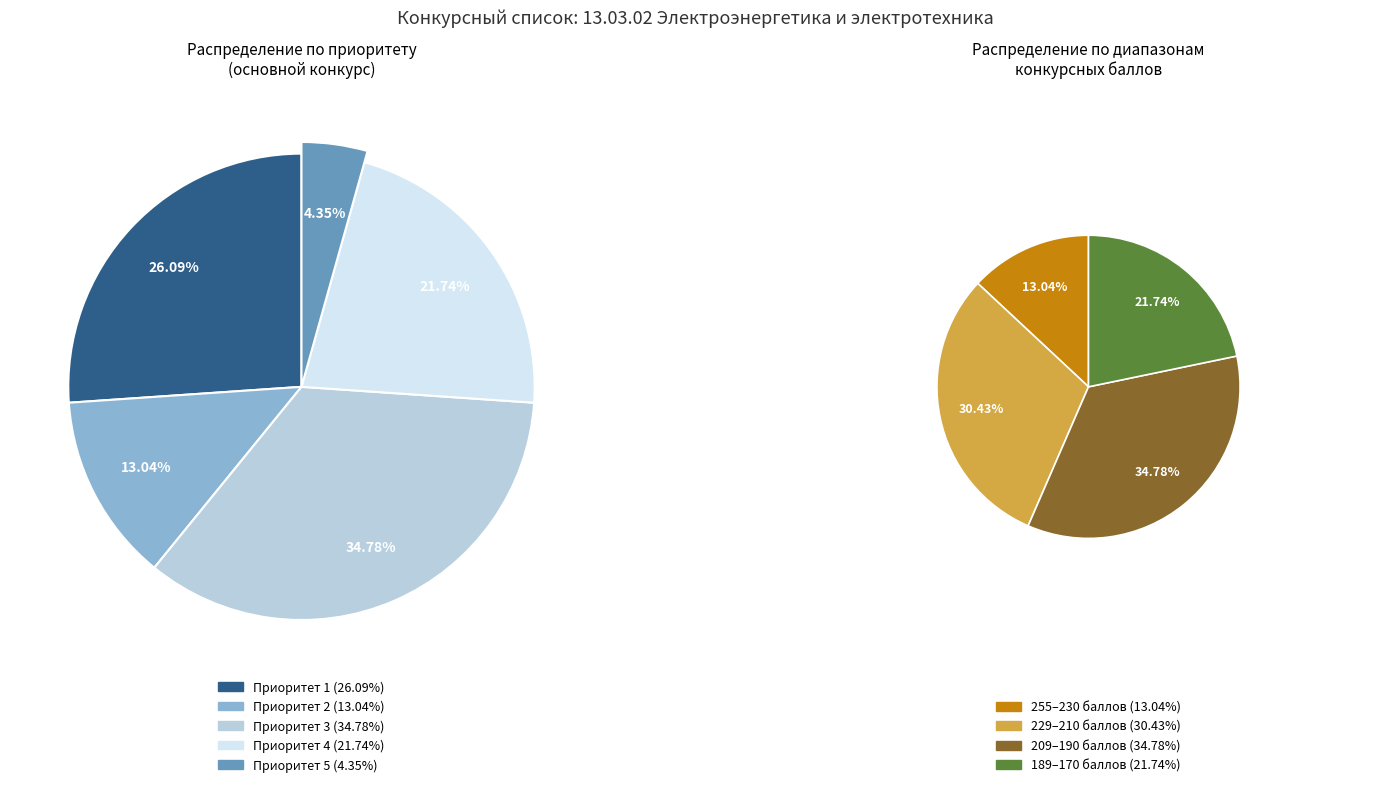

Rank the categories by value from lowest to highest.

Приоритет 5, Приоритет 2, Приоритет 4, Приоритет 1, Приоритет 3